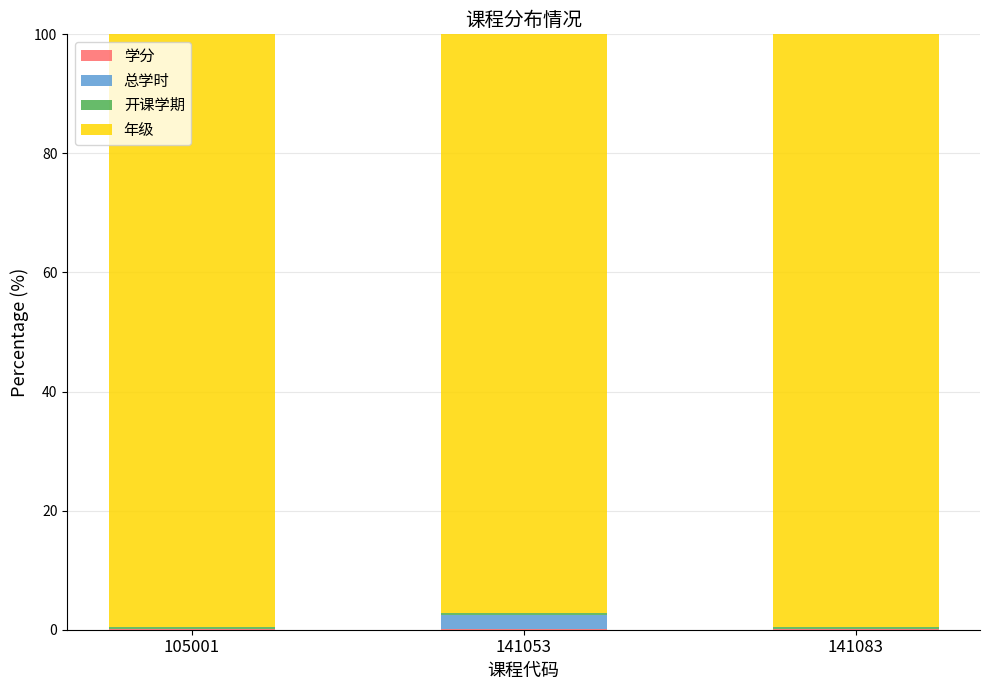

Which series has the largest range (max minus min)?

年级